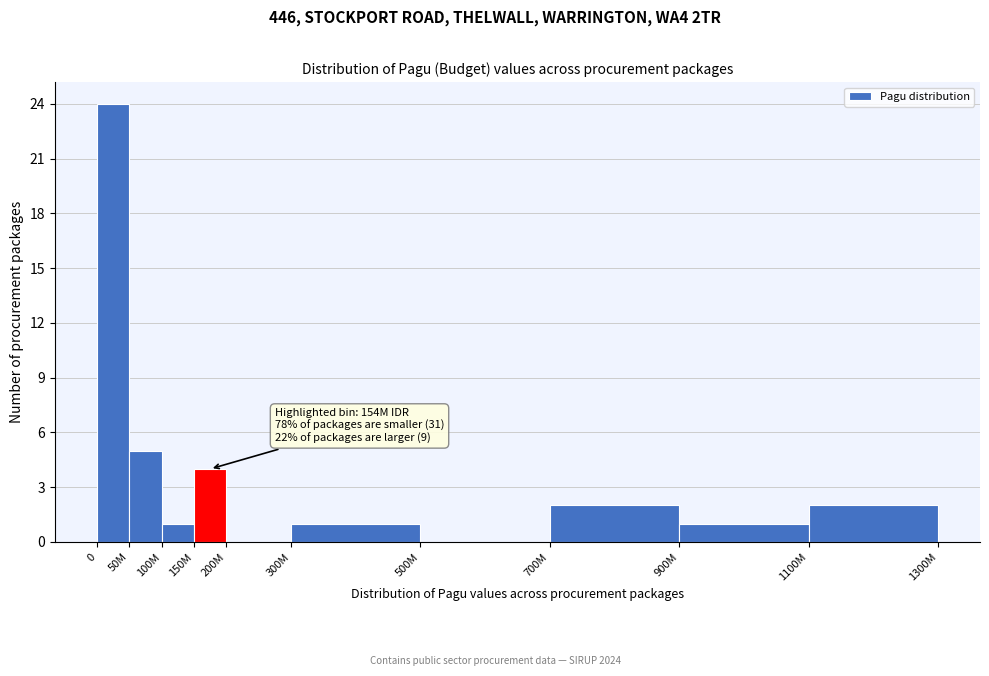

Reading right to left, transcribe all the data shown in this chart.

1100M=2	900M=1	700M=2	500M=0	300M=1	200M=0	150M=4	100M=1	50M=5	0=24